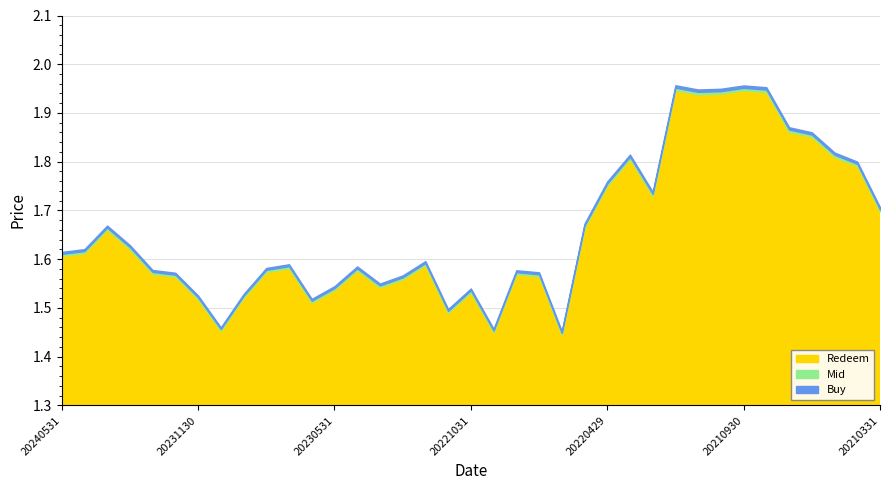

Is the value of Mid at 20230831 greater than the value of Redeem at 20230131?

No